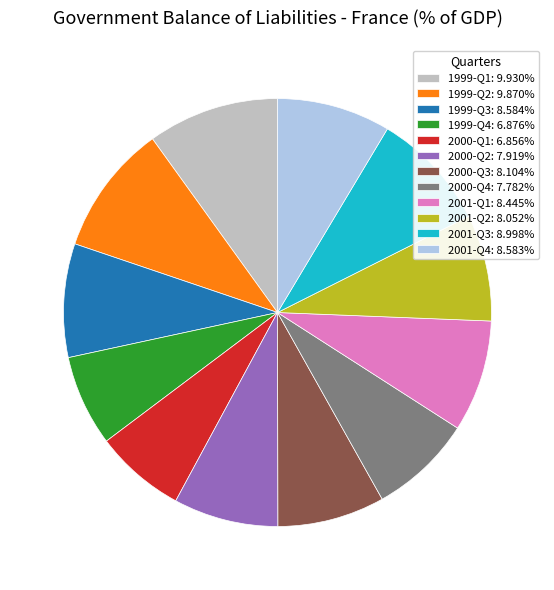

Approximately how many times larger is the value at 1999-Q2: 9.870% compared to 2001-Q1: 8.445%?

1.2